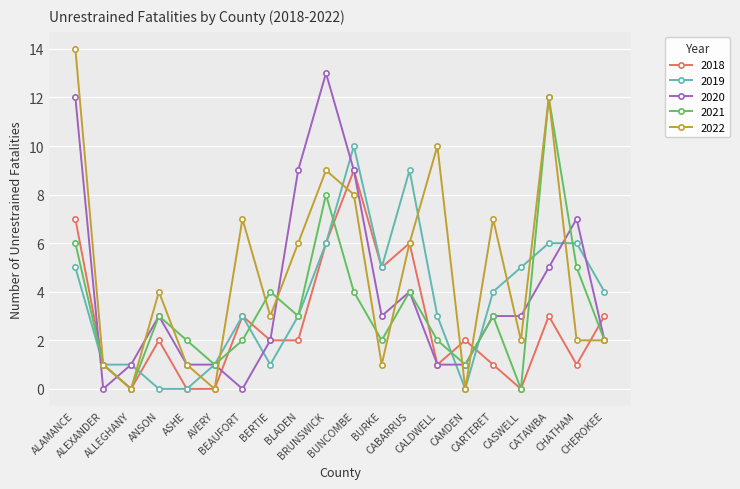

Which category has the highest value in the 2020 series?

BRUNSWICK